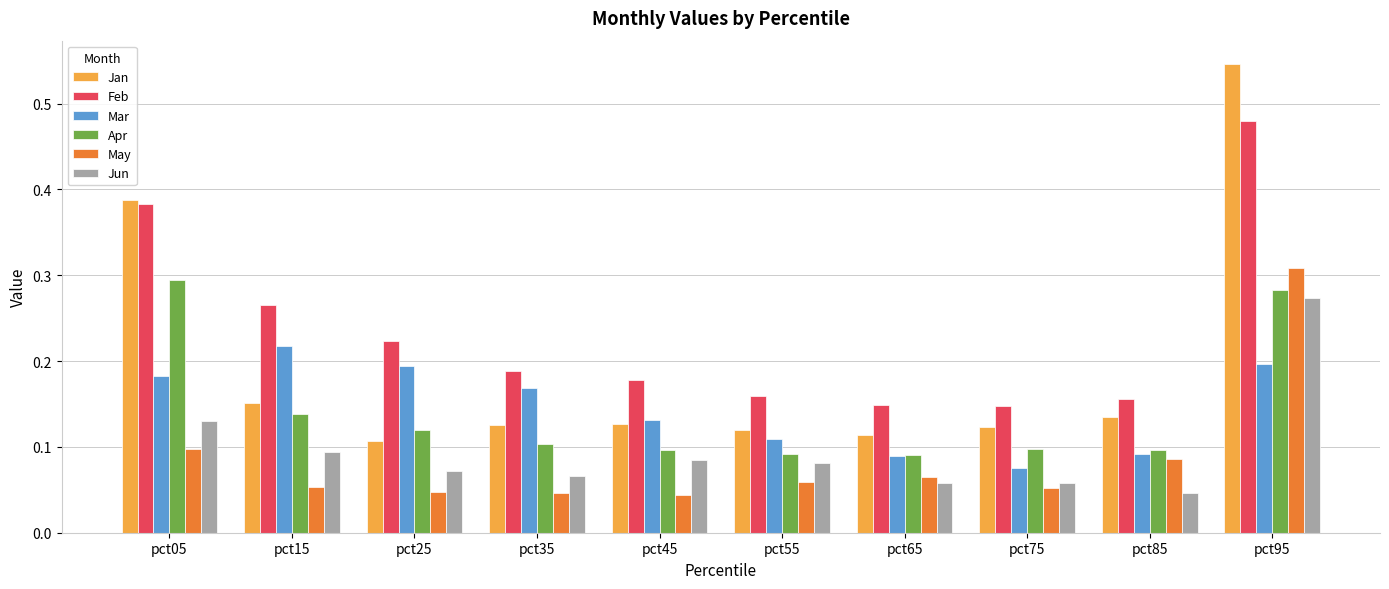

Which category has the highest value in the Feb series?

pct95